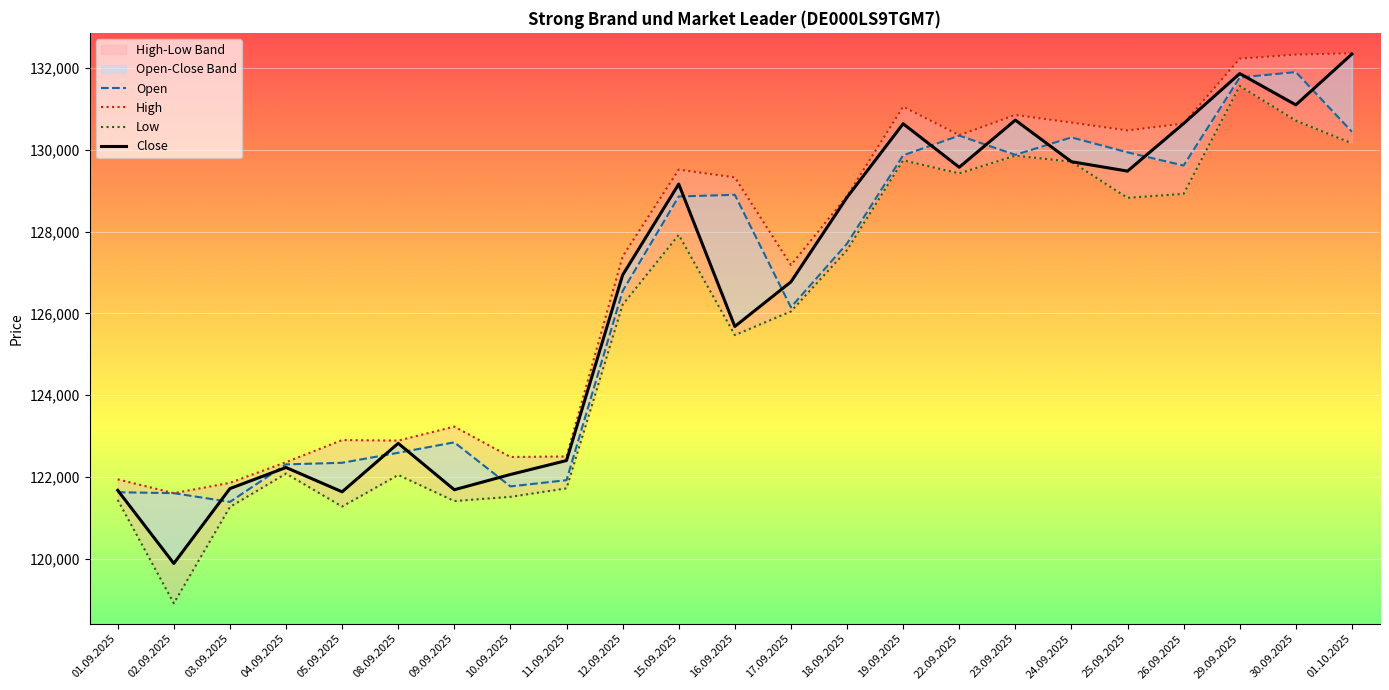

Is this an area chart (filled region under the line)?

No